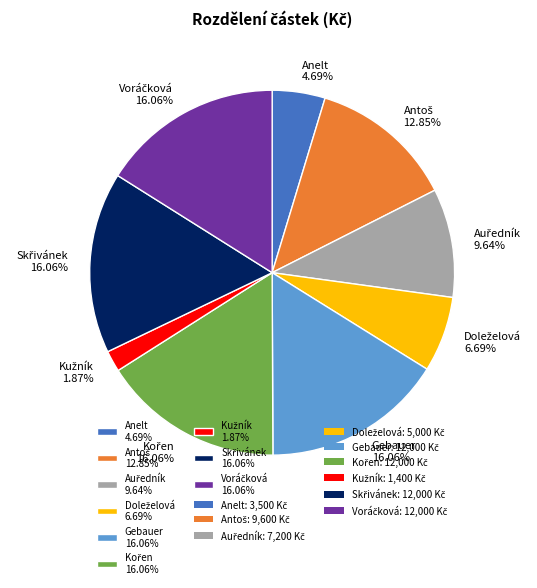

Does any single category account for the majority?

No